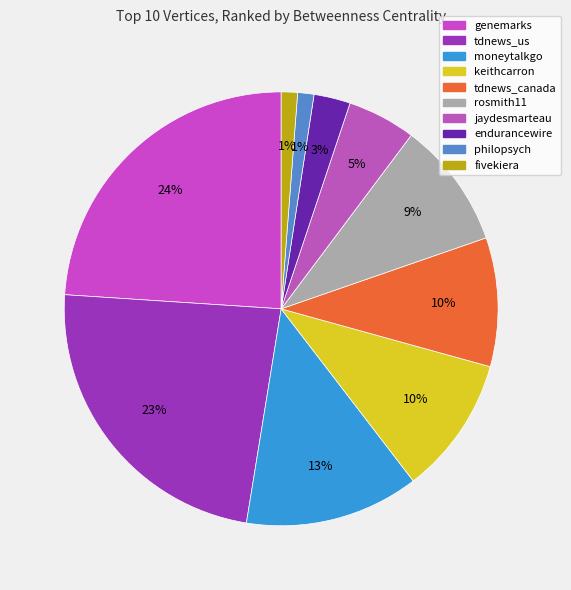

To the nearest percent, what portion does moneytalkgo represent?

13%